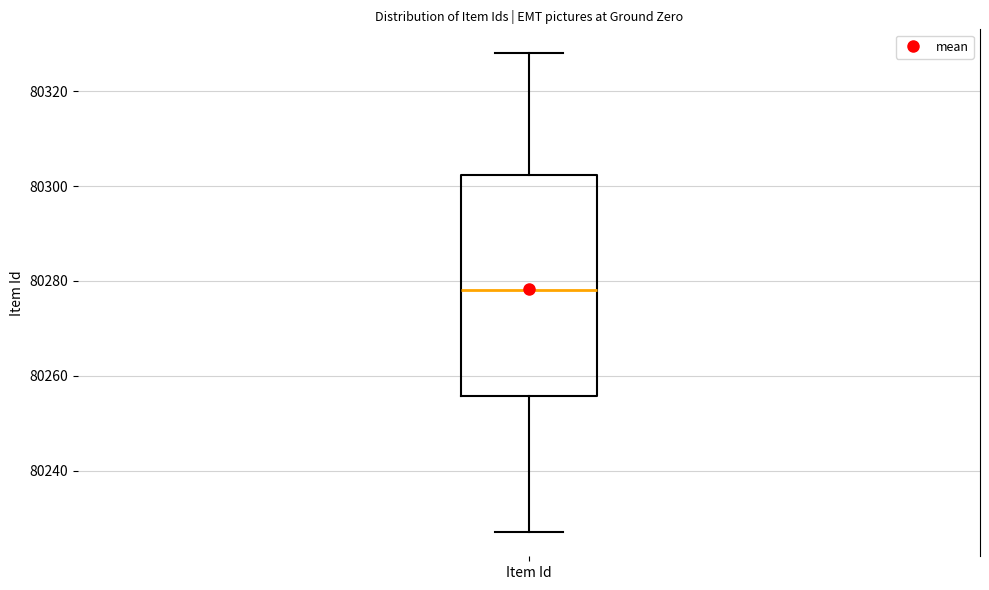

Transcribe this box plot: give where the median line is, the range the box spans, and where the two whiskers end, as read against the y-axis. The values are not printed on the chart, so give them approximately, as read against the axis.

median 80278, box 80256 to 80302, whiskers 80228 to 80328